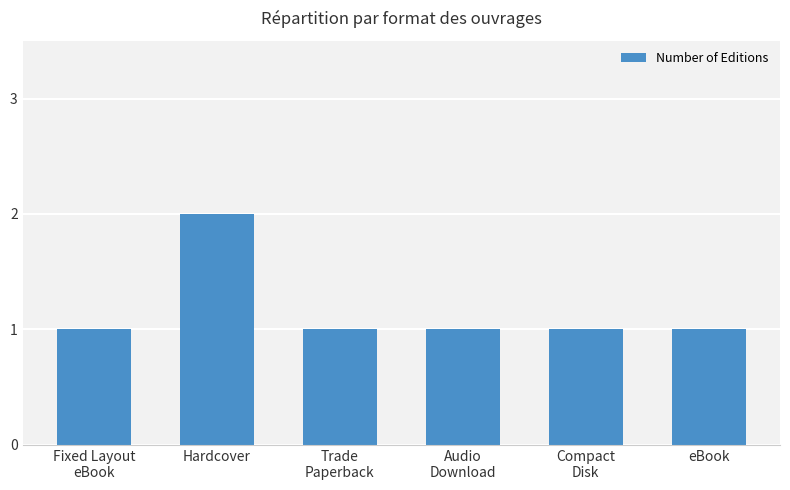

What position from the right is Fixed Layout
eBook?

6